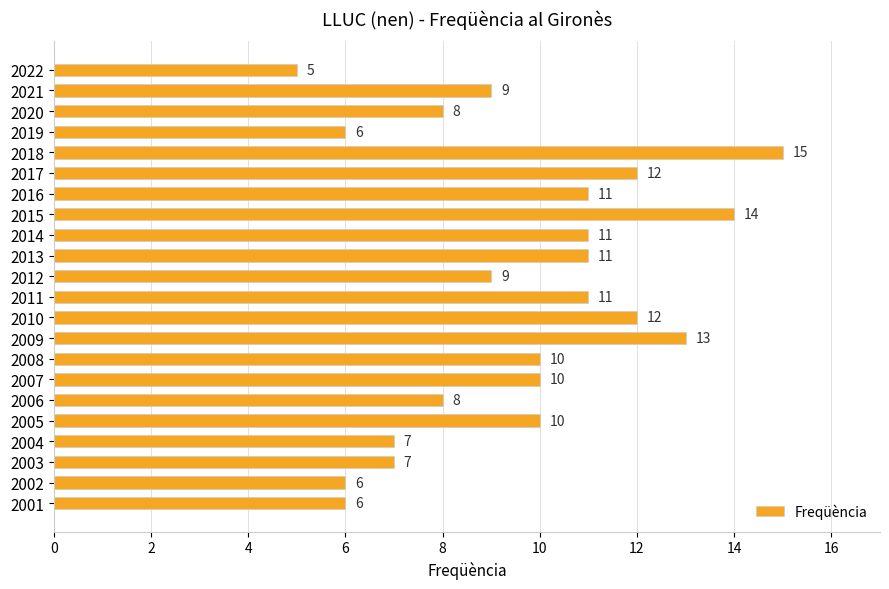

Count the values in the range 7 to 11.

13